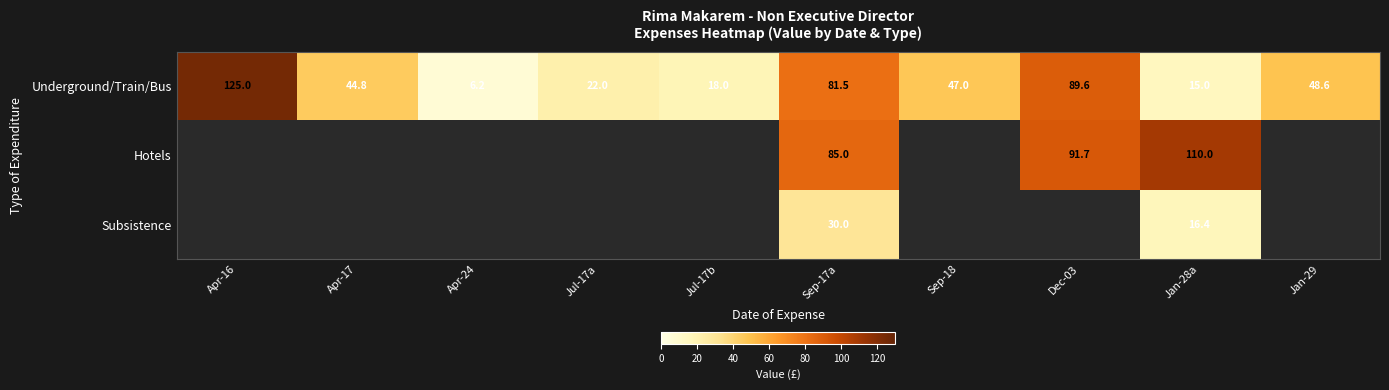

Count the number of data series in this chart.

3